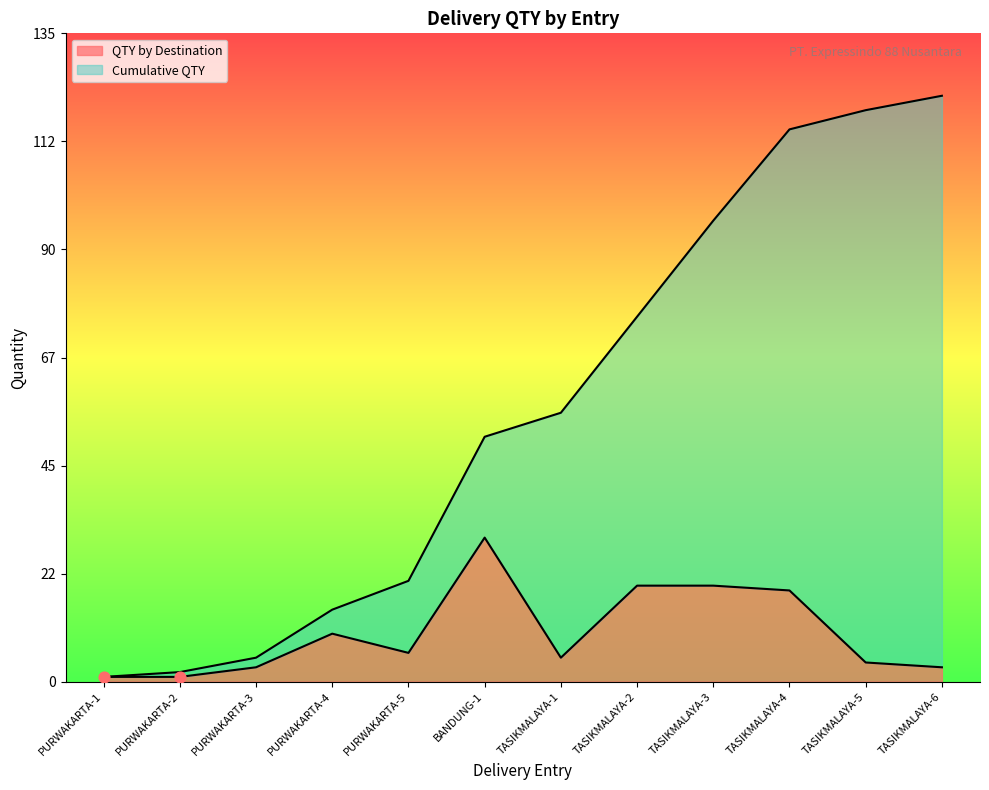

Which series has the largest Y range (max minus min)?

Cumulative QTY